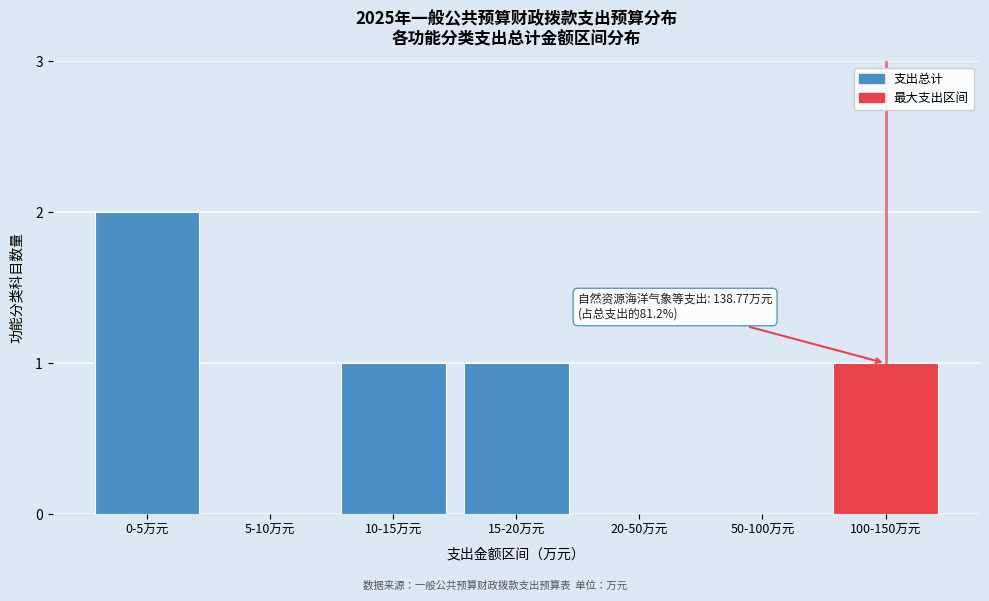

Reading left to right, list all the values displayed in this chart.

0-5万元=2	5-10万元=0	10-15万元=1	15-20万元=1	20-50万元=0	50-100万元=0	100-150万元=1